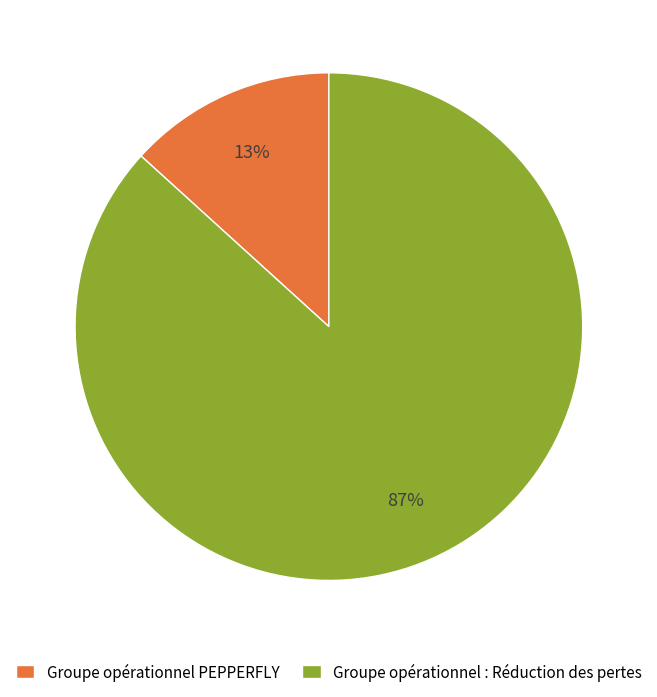

How many slices are in this pie chart?

2